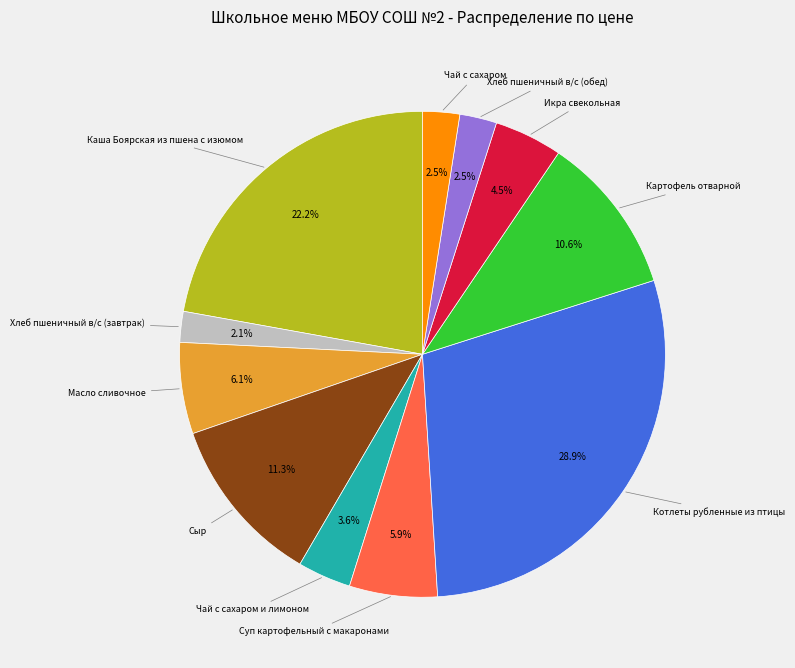

To the nearest percent, what is the difference between the largest and smallest slice percentages?

27%